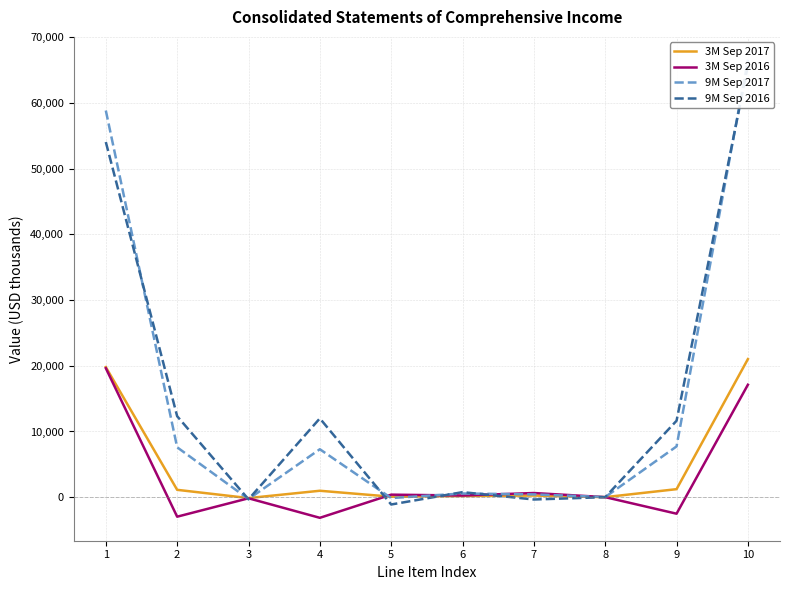

Is this an area chart (filled region under the line)?

No